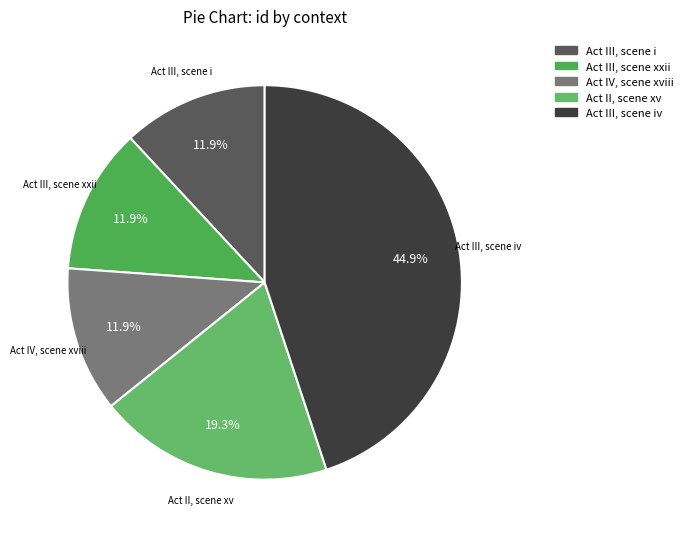

How many slices are in this pie chart?

5